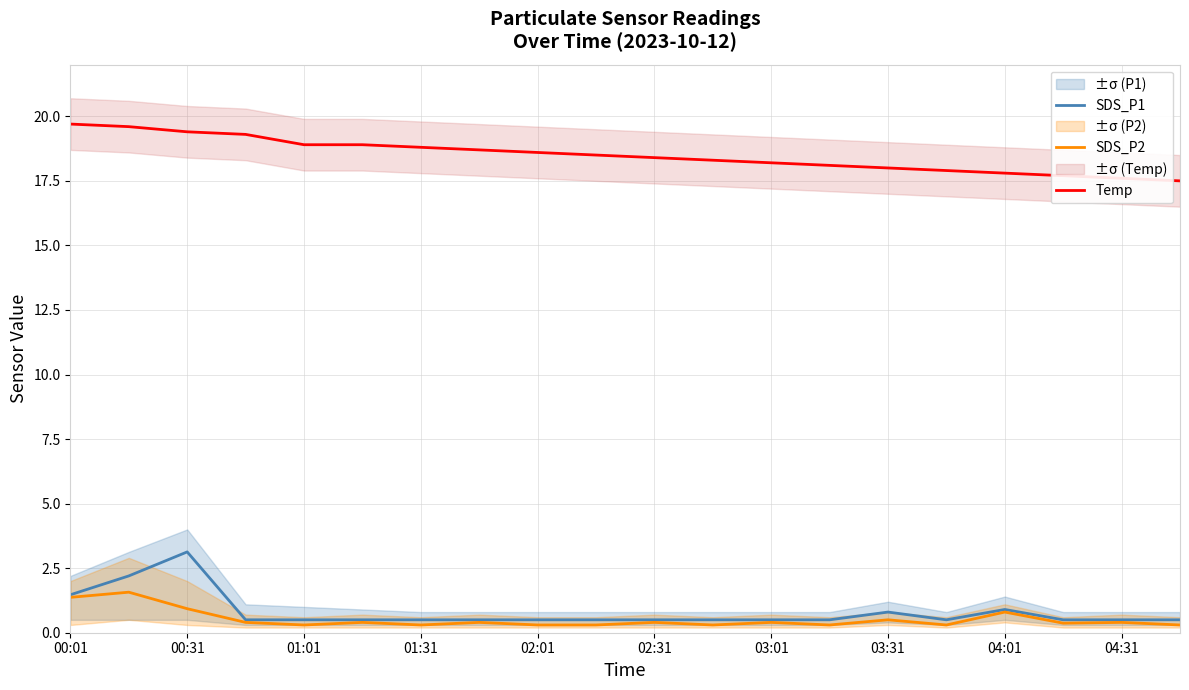

Which label corresponds to the largest value in the chart?

00:01